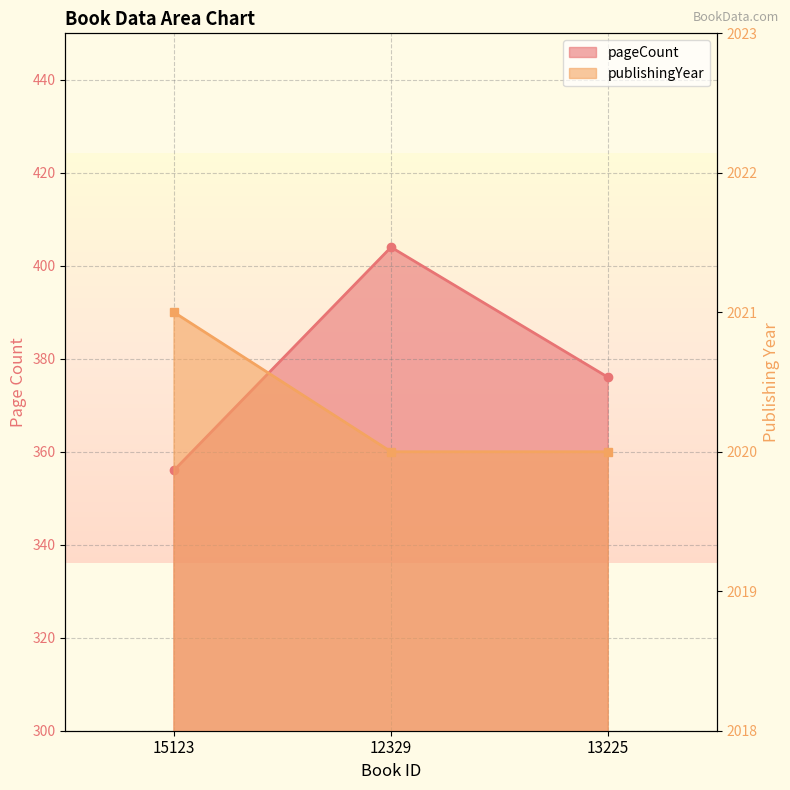

Rank the categories by publishingYear value from highest to lowest.

15123, 12329, 13225